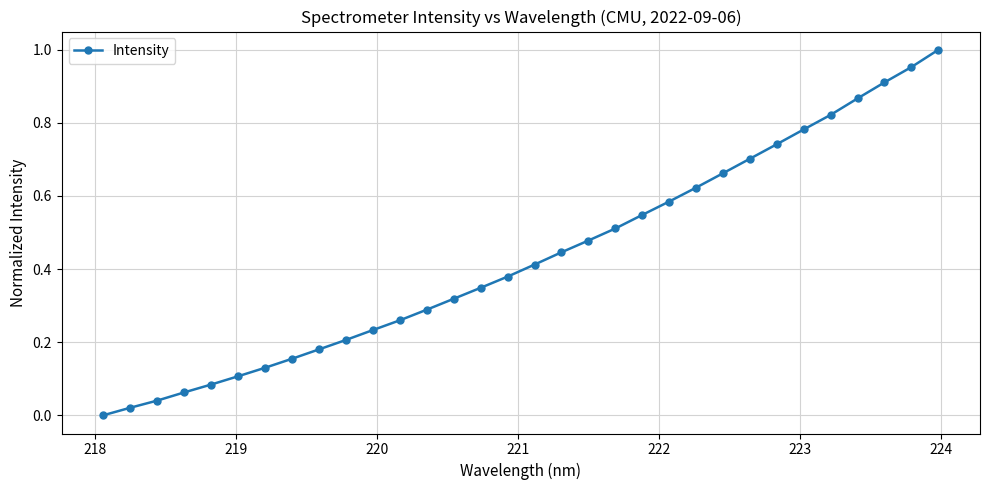

True or false: the data has more than 2 interior local peaks.

False